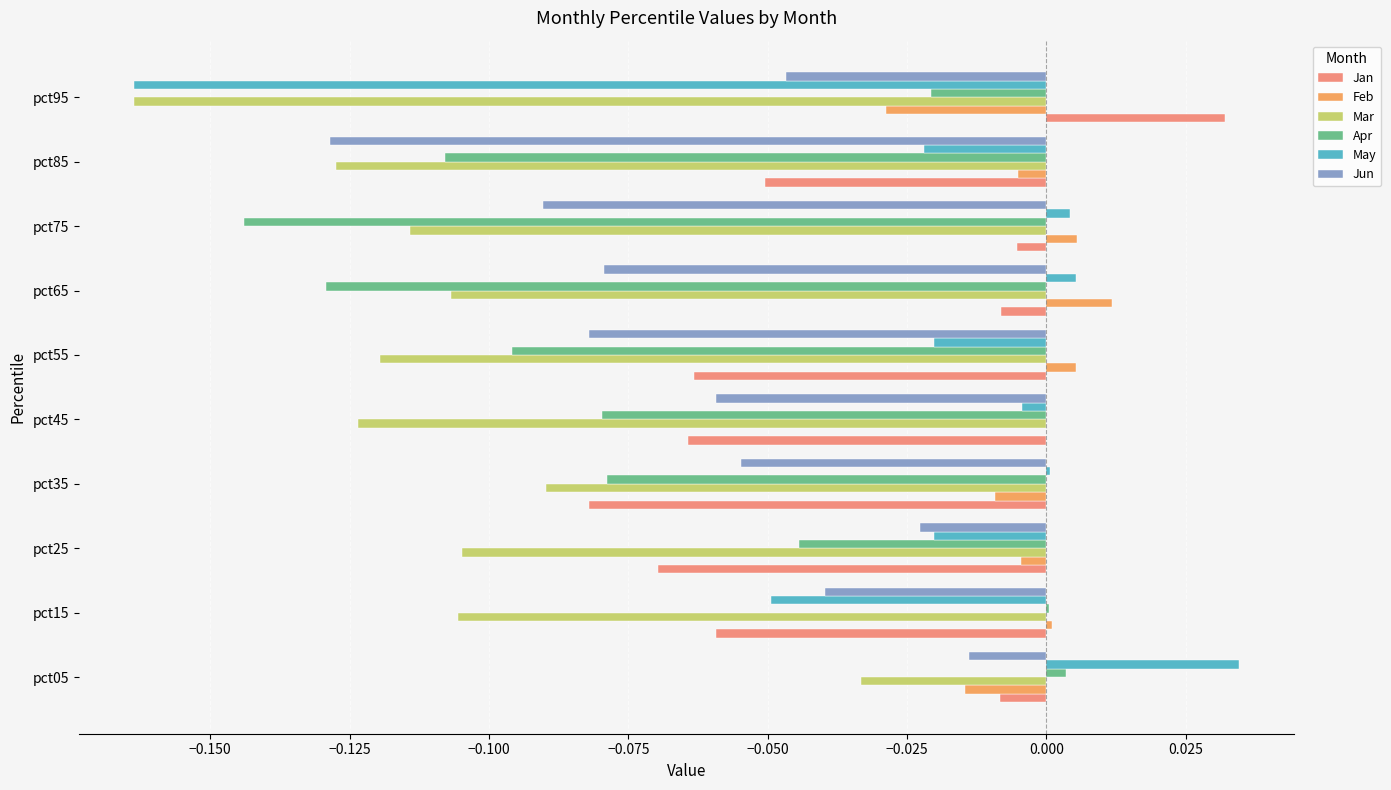

Count the number of categories in the chart.

10